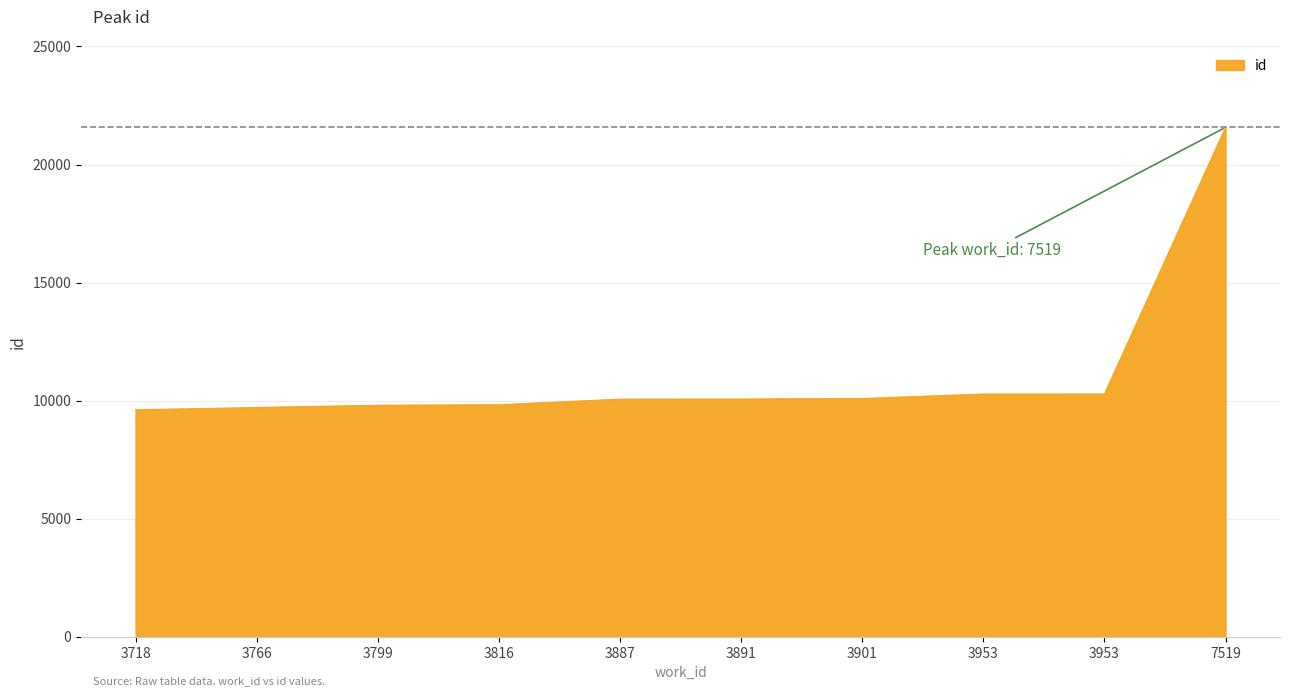

At which category does the chart reach its minimum across all series?

3718